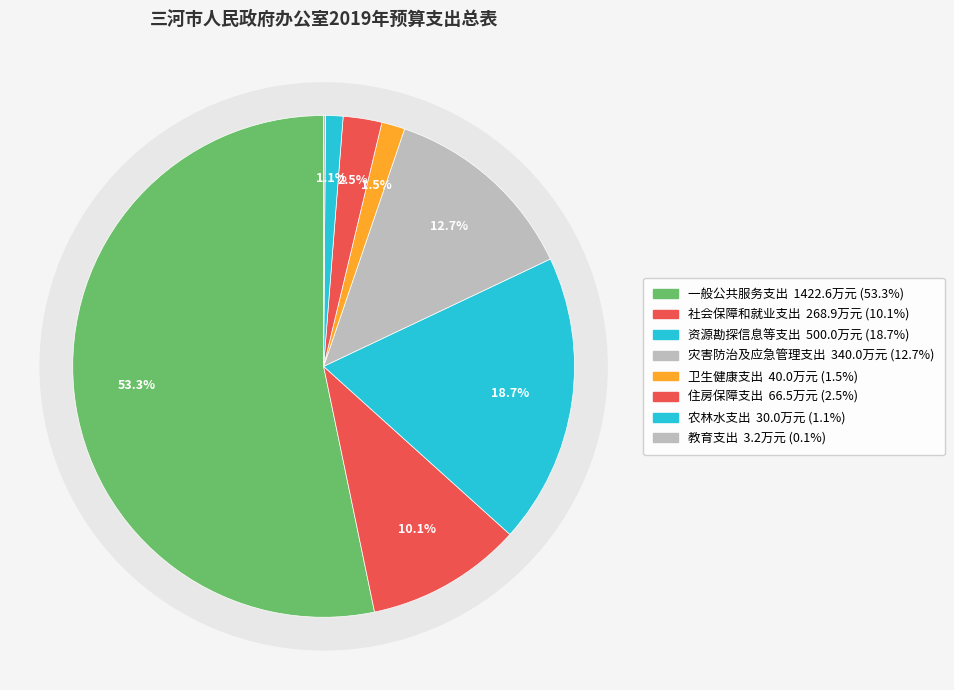

True or false: 社会保障和就业支出 accounts for 21% of the total.

False